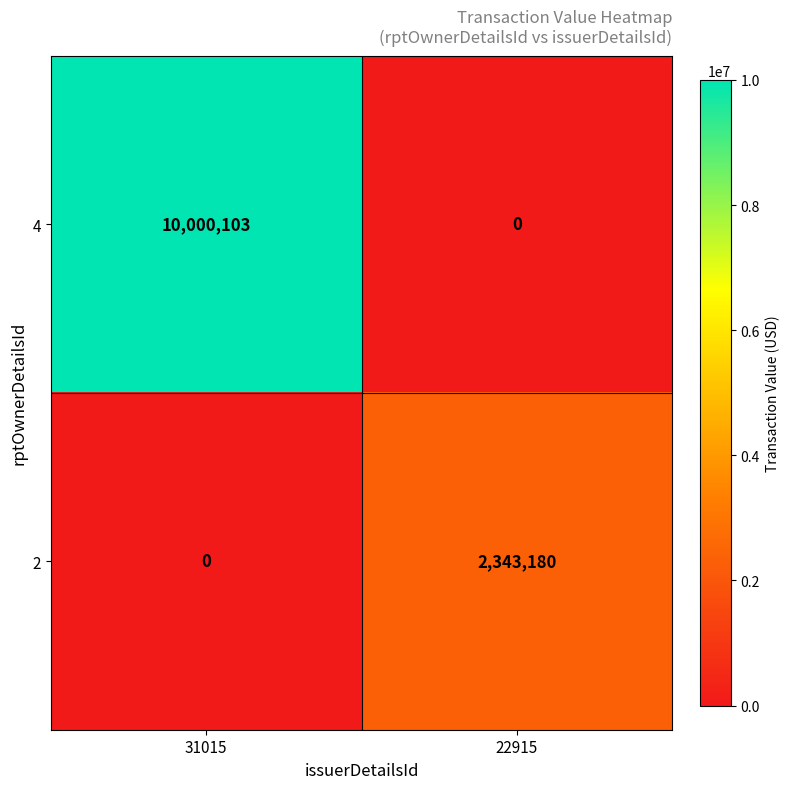

Which label corresponds to the largest value in the chart?

31015